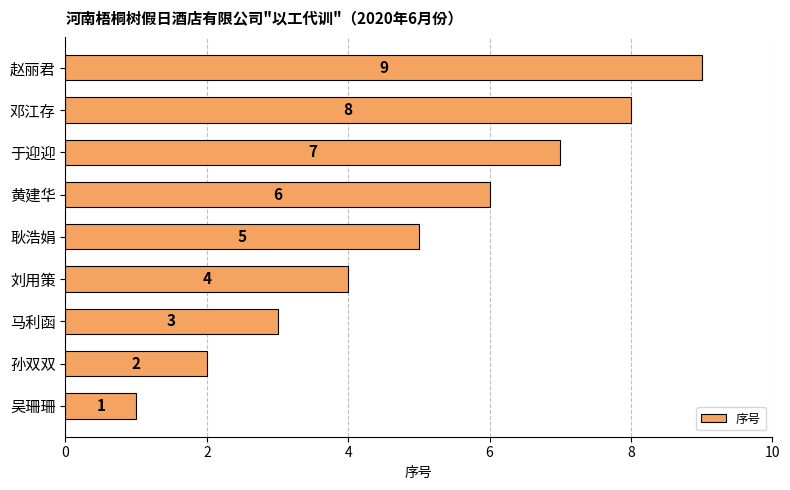

The value at 孙双双 is 2. True or false?

True